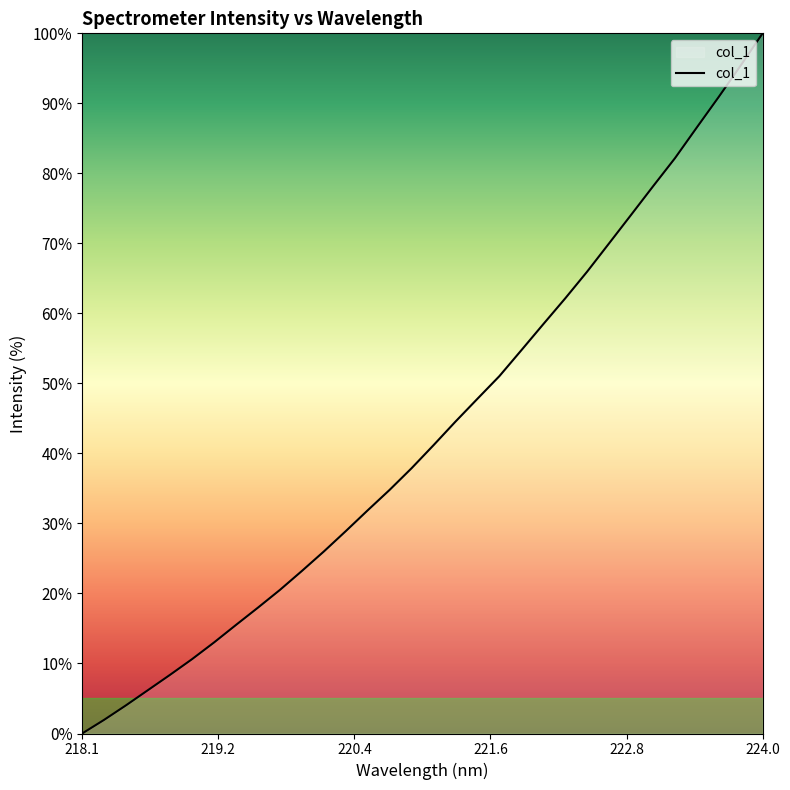

What is the difference between the maximum and minimum values?

100.0